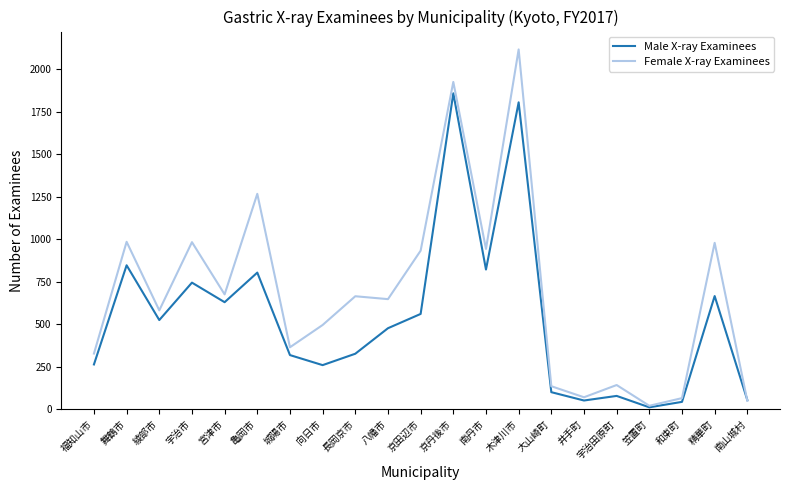

At which category does the chart reach its peak across all series?

木津川市